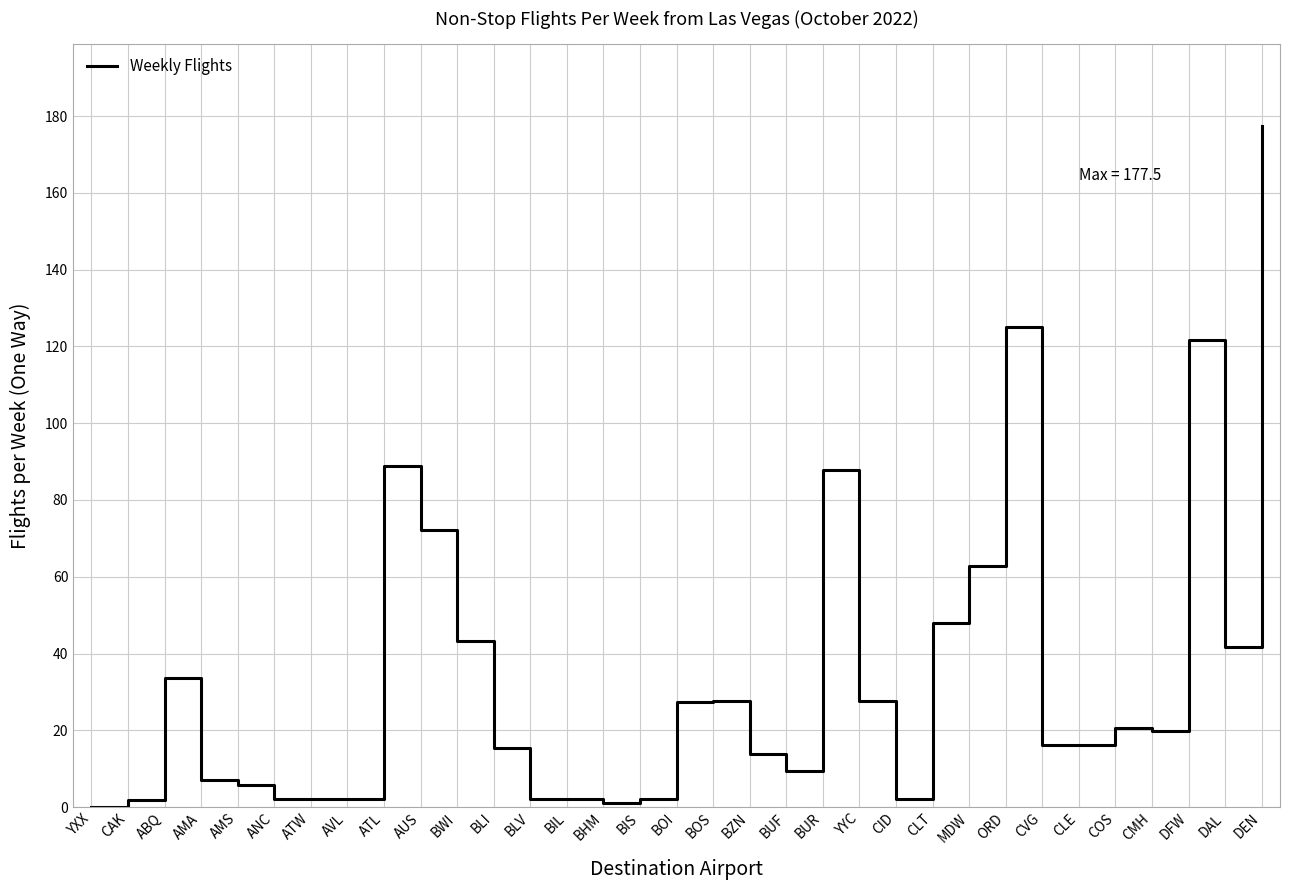

Read the value at BOS.

27.7